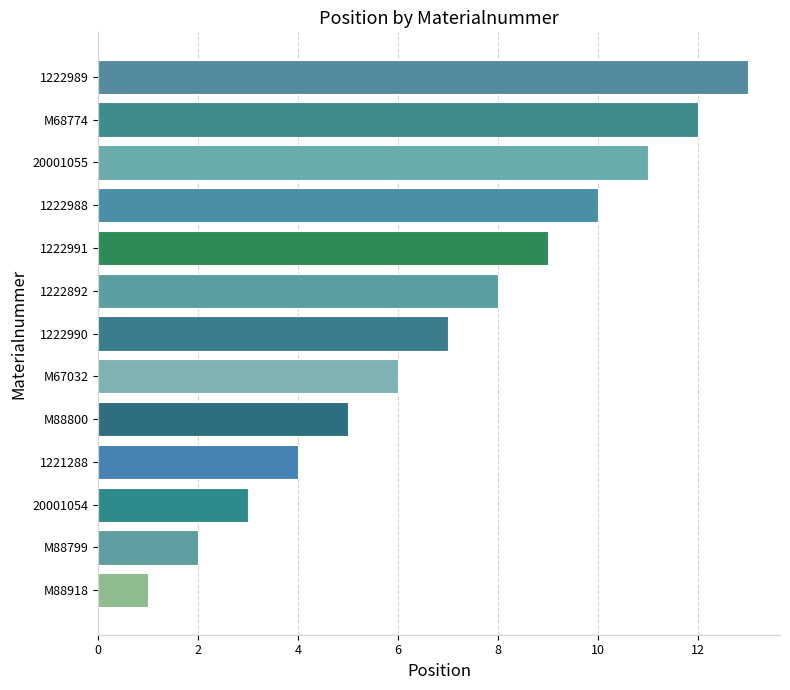

List the labels in order of value, smallest first.

M88918, M88799, 20001054, 1221288, M88800, M67032, 1222990, 1222892, 1222991, 1222988, 20001055, M68774, 1222989